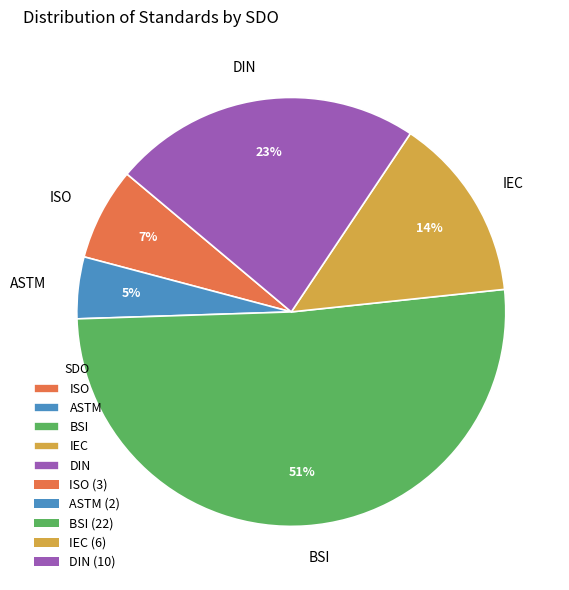

To the nearest percent, what is the average slice percentage?

20%